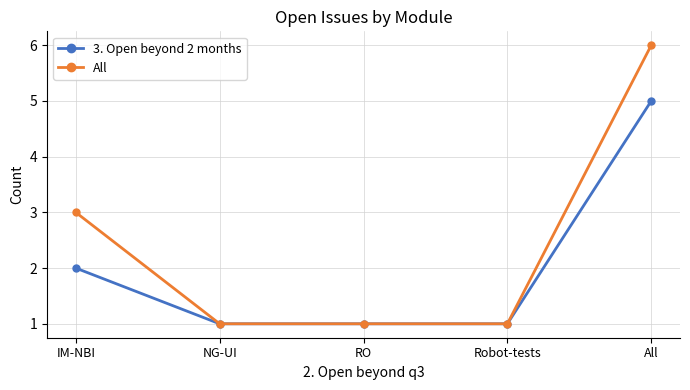

True or false: All has more than 1 points higher than both neighbors.

False